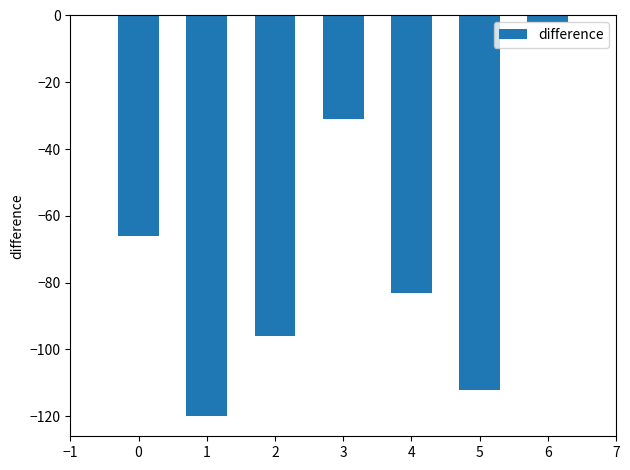

The chart shows a value of -31 at 3. True or false?

True